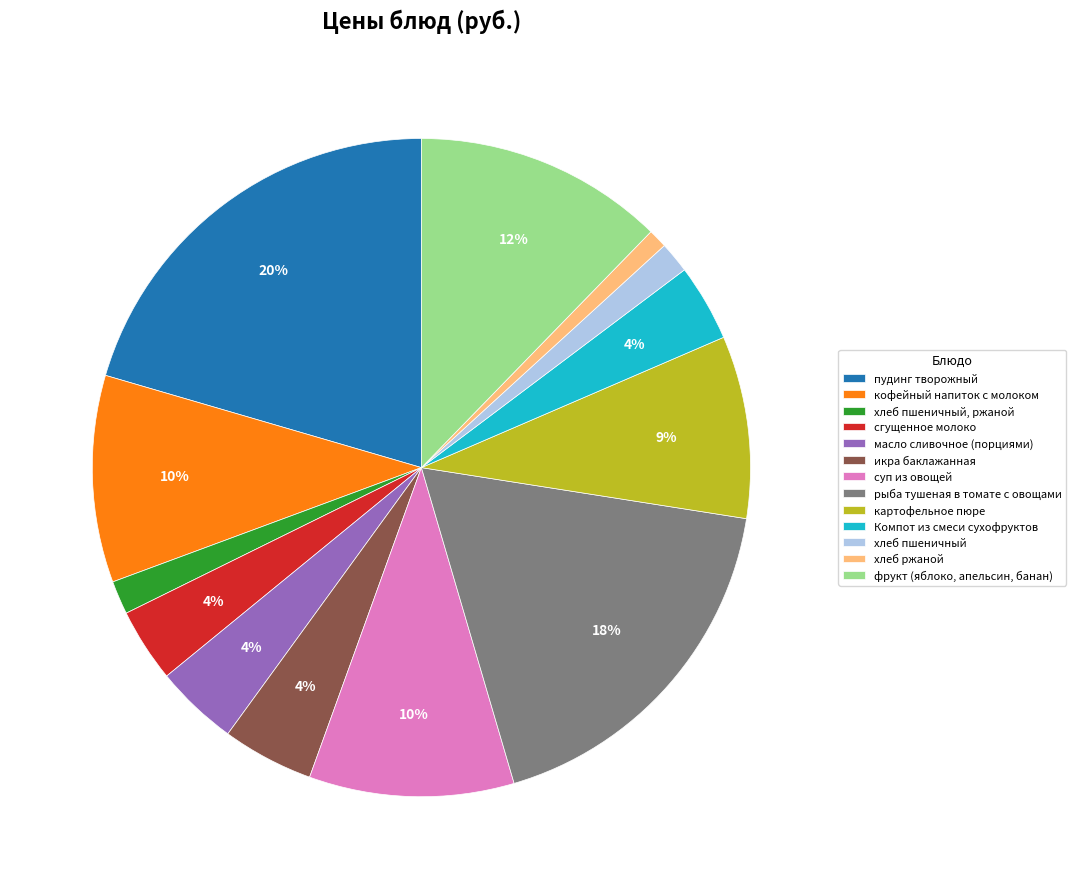

To the nearest percent, what portion does хлеб пшеничный represent?

2%